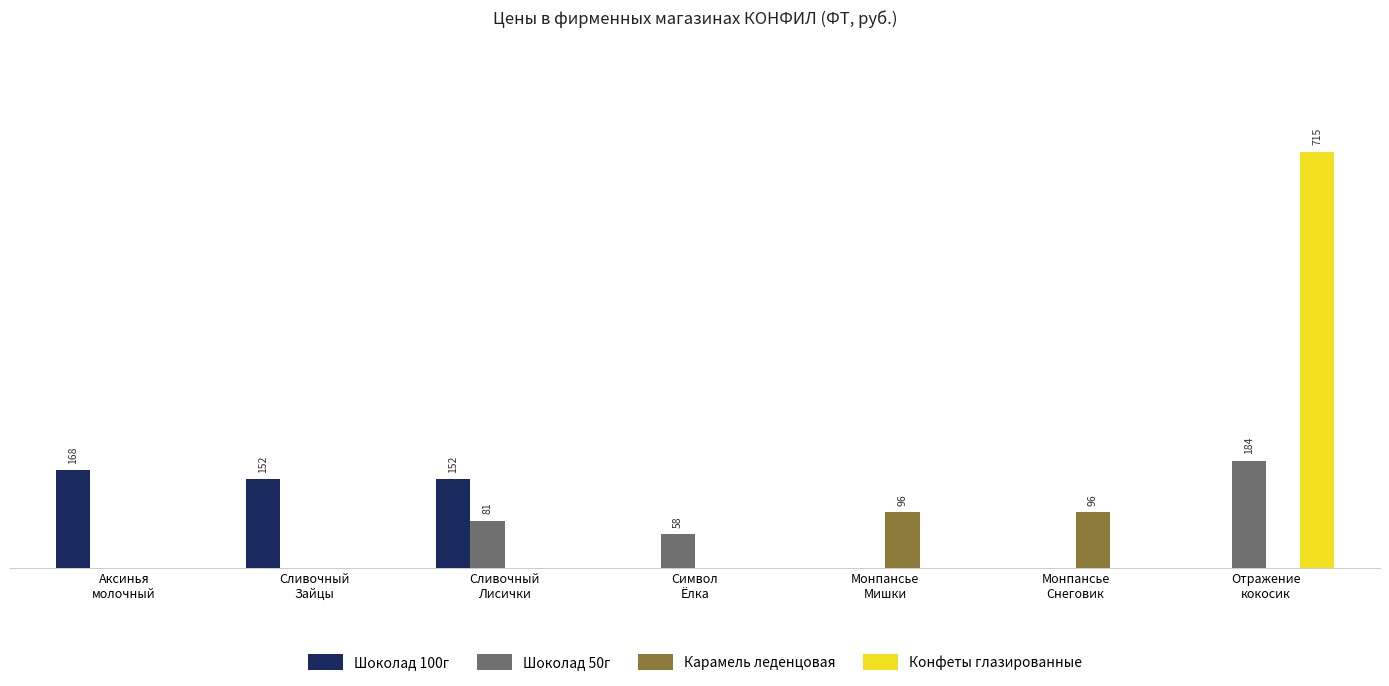

At which label does Шоколад 100г reach its peak?

Аксинья
молочный